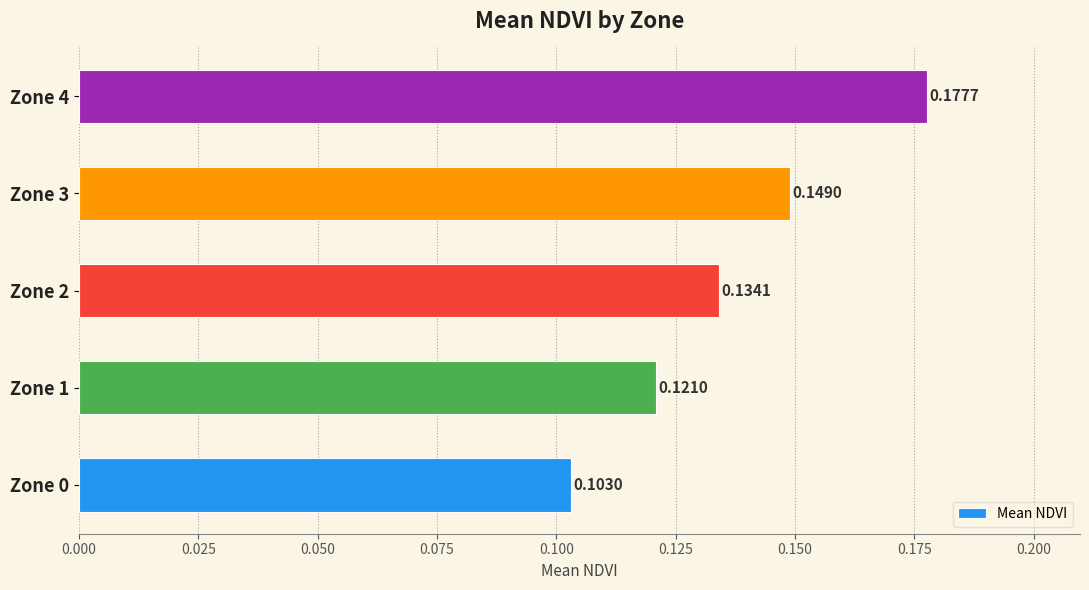

List the labels in order of value, smallest first.

Zone 0, Zone 1, Zone 2, Zone 3, Zone 4